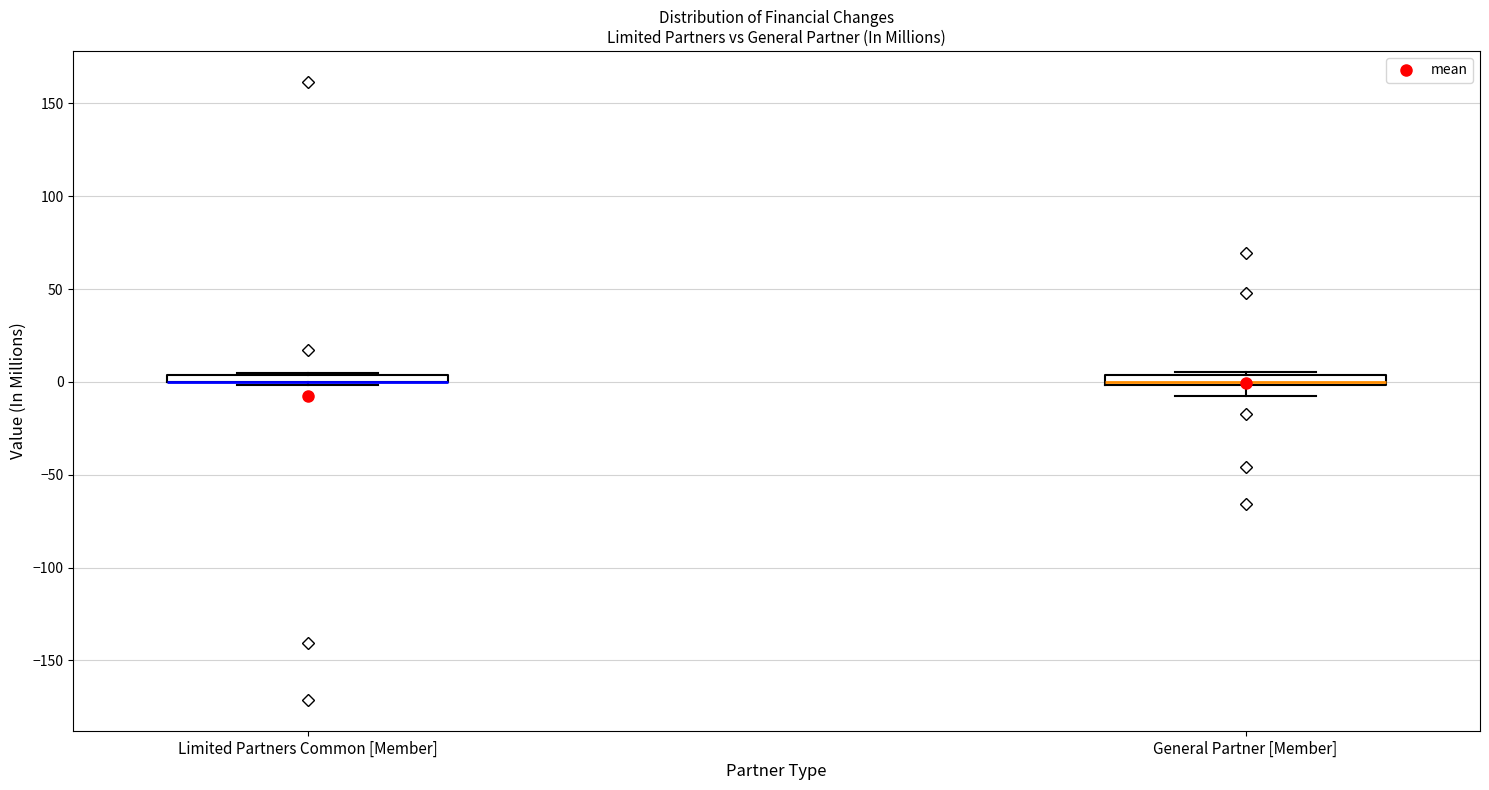

Where is the upper edge of the box for Limited Partners Common [Member] on the y-axis? The values are not printed on the chart, so give them approximately, as read against the axis.

5